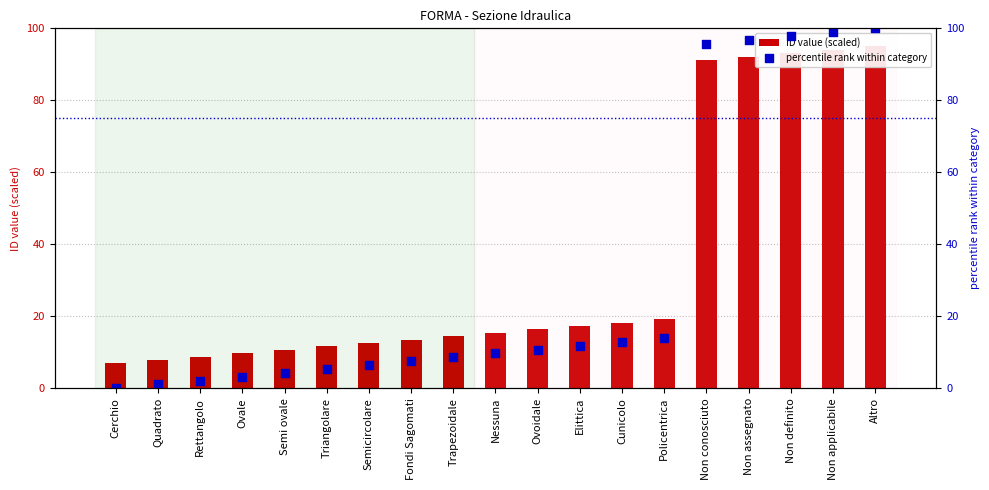

Is the value of percentile rank within category at Nessuna greater than the value of ID value (scaled) at Non definito?

No